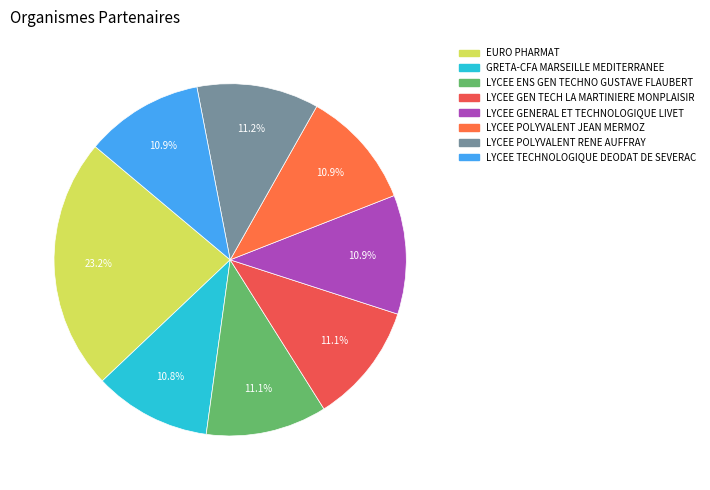

To the nearest percent, what percentage of the pie is LYCEE POLYVALENT RENE AUFFRAY?

11%